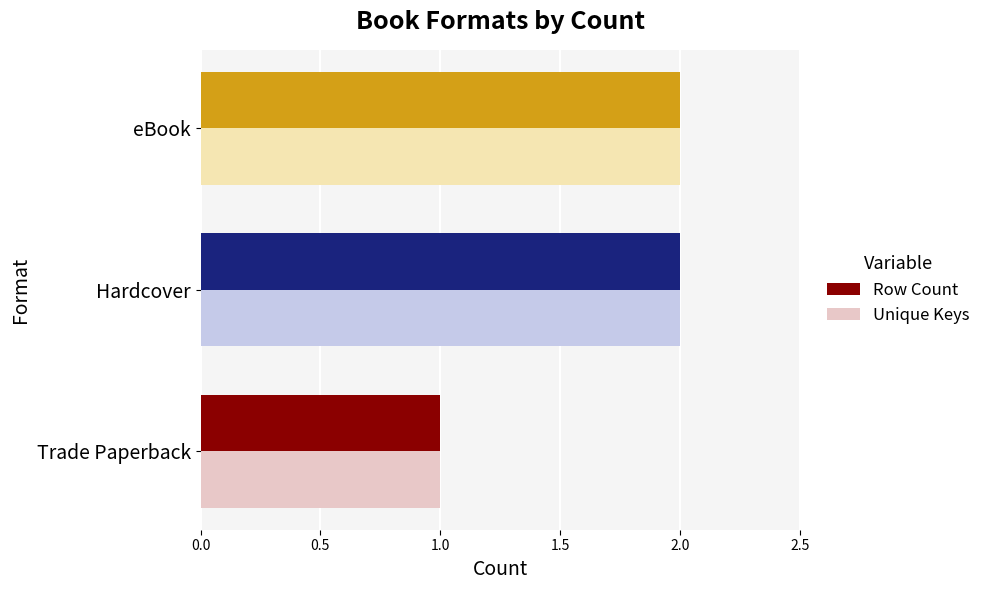

How many data points in Unique Keys are less than 2?

1